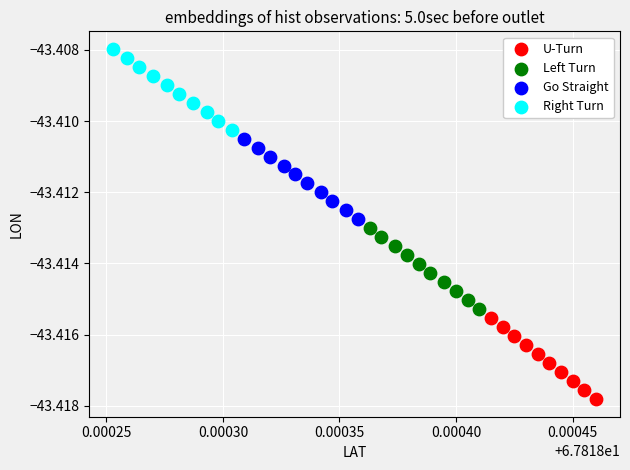

Which series contains the highest Y value?

Right Turn